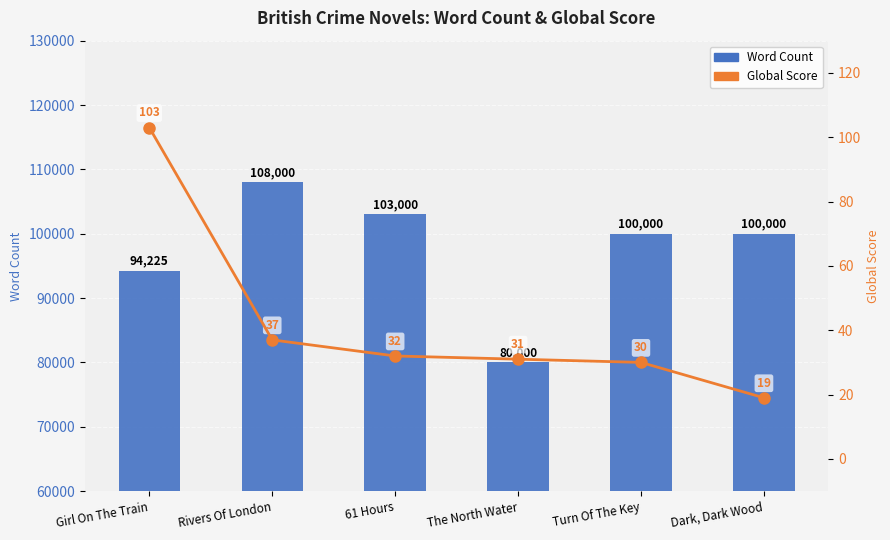

What is the total value across all series at 61 Hours?

103032